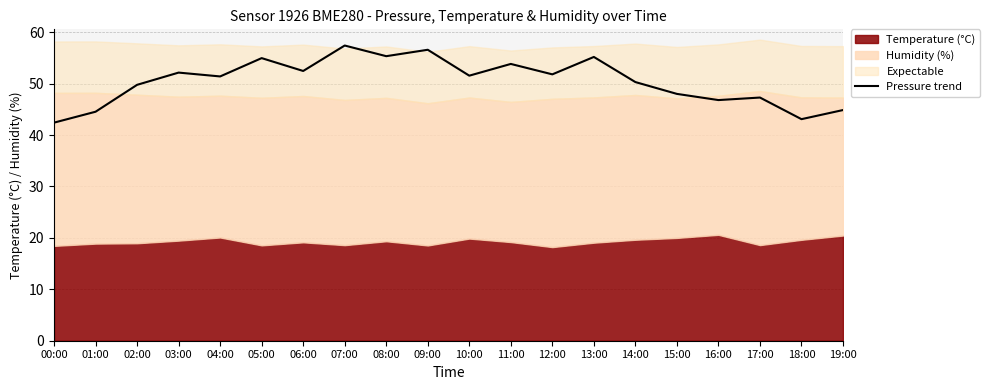

Between 08:00 and 11:00, which is larger?

08:00